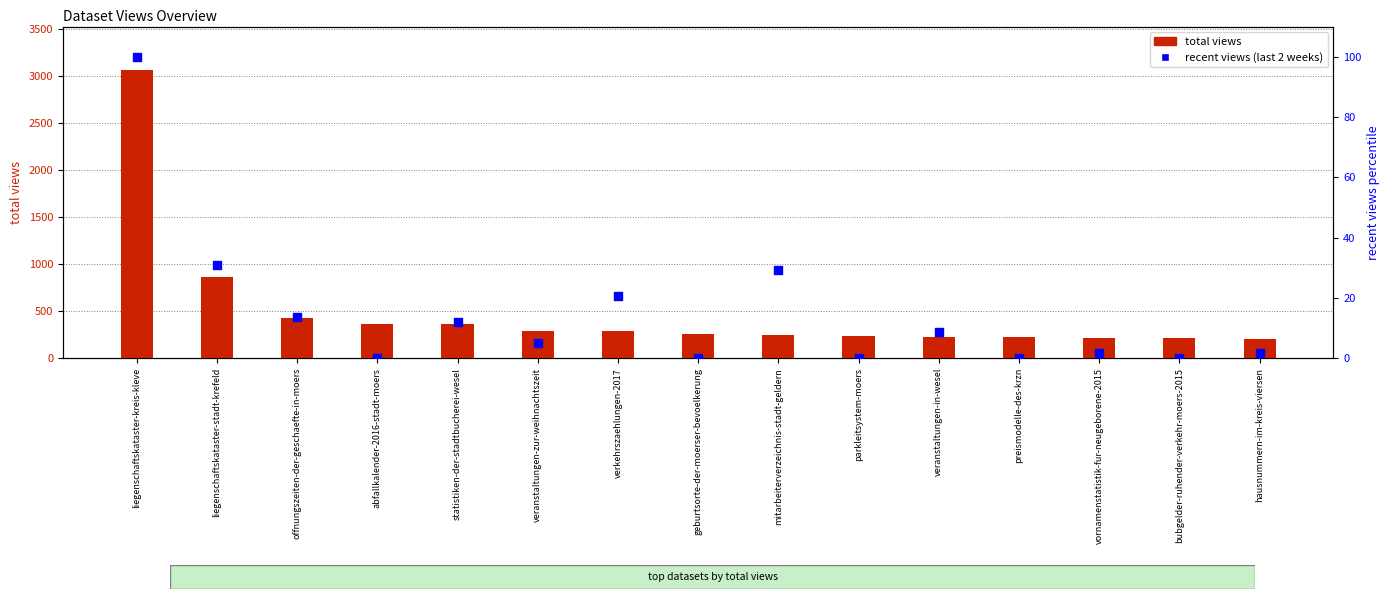

Which series has the largest total across all categories?

total views